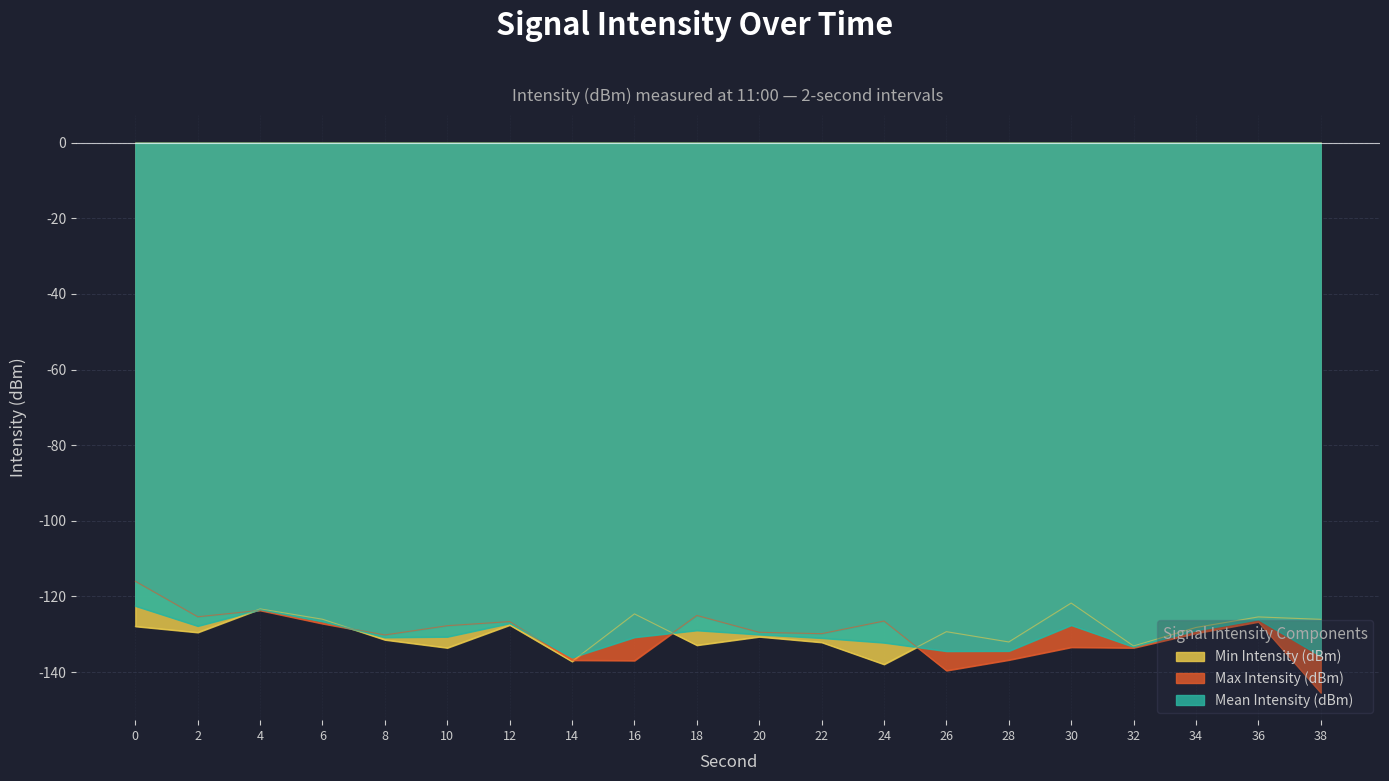

Which series ends up on top after the final intersection of Min Intensity (dBm) and Max Intensity (dBm)?

Min Intensity (dBm)